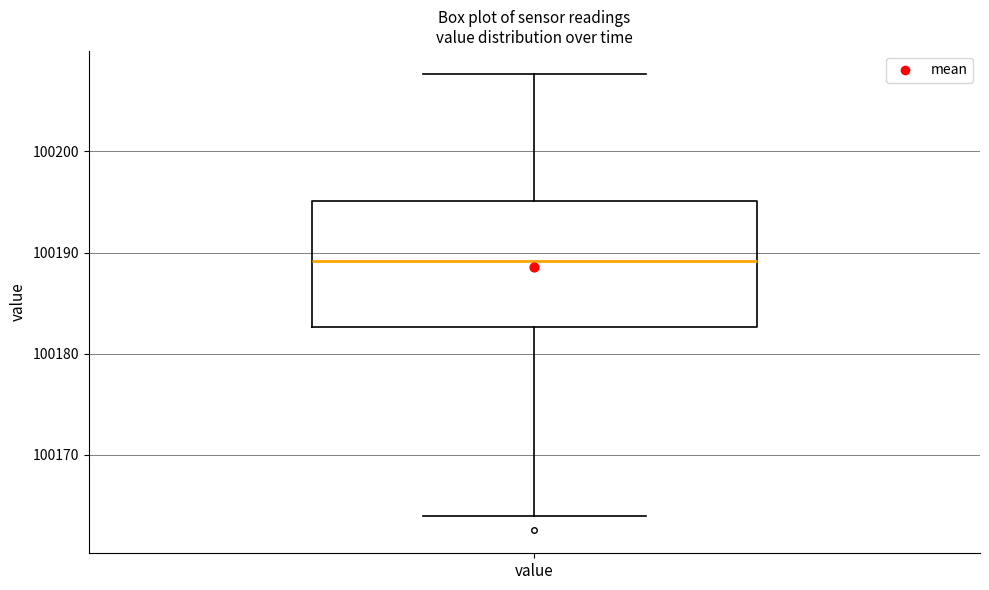

Where does the upper whisker of the box for value end on the y-axis? The values are not printed on the chart, so give them approximately, as read against the axis.

100208